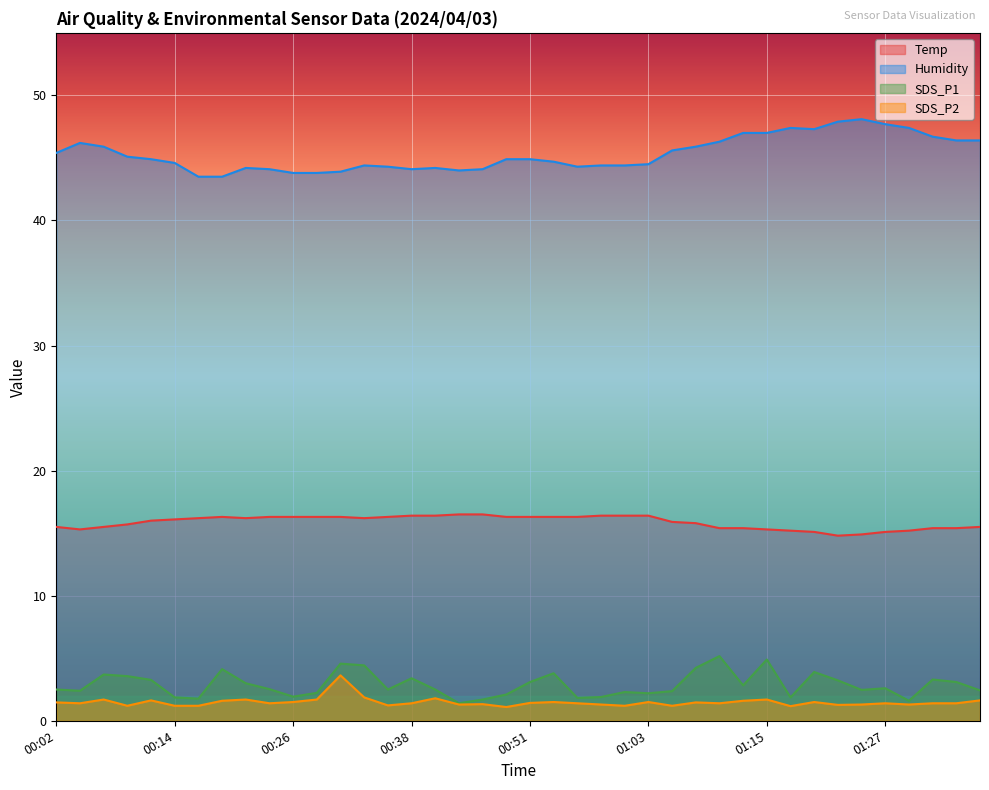

Which series has the largest total across all categories?

Humidity